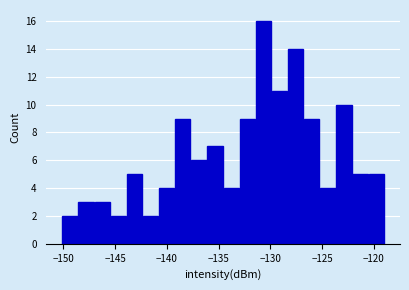

Read against the x-axis, roughly where is the centre of the tallest bar?

-130.5